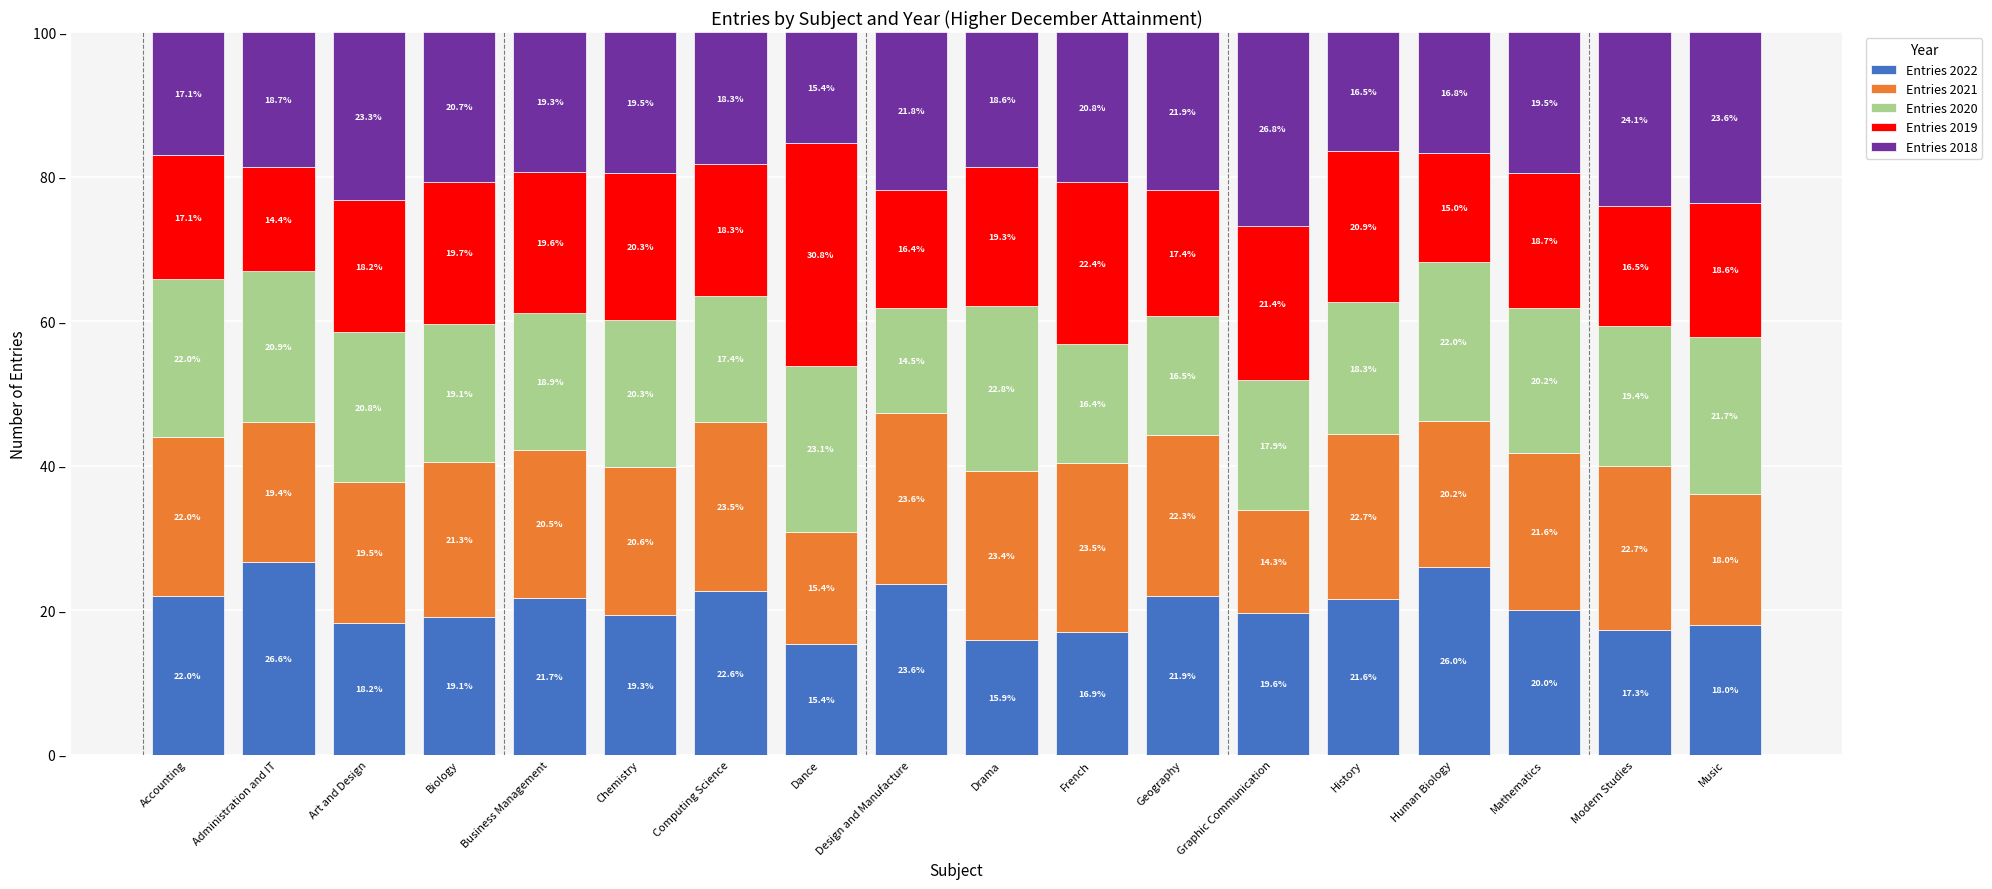

Which category has the highest value in the Entries 2022 series?

Administration and IT